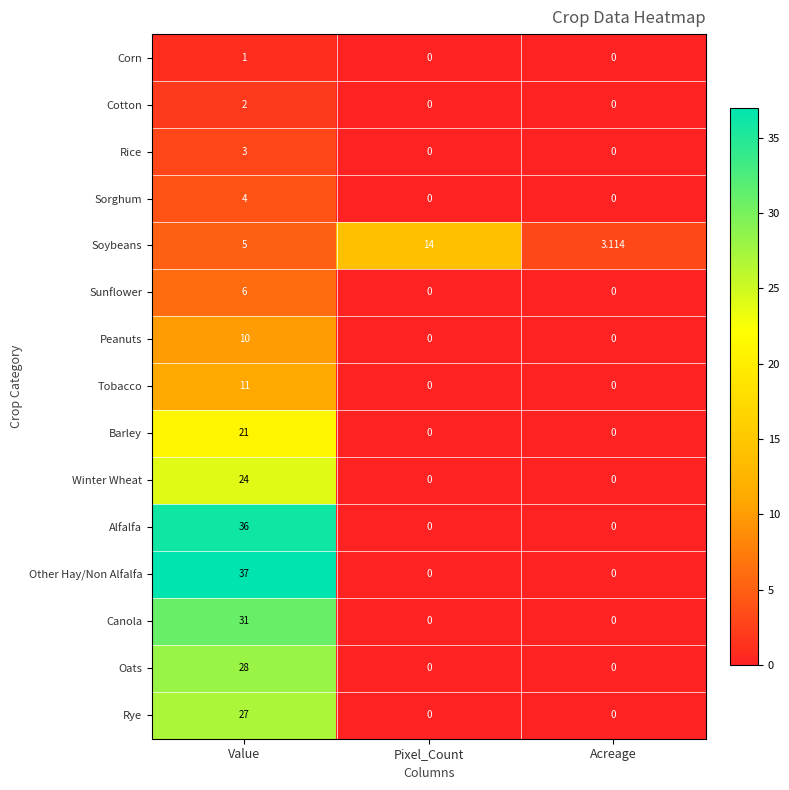

Which series has the largest range (max minus min)?

Other Hay/Non Alfalfa